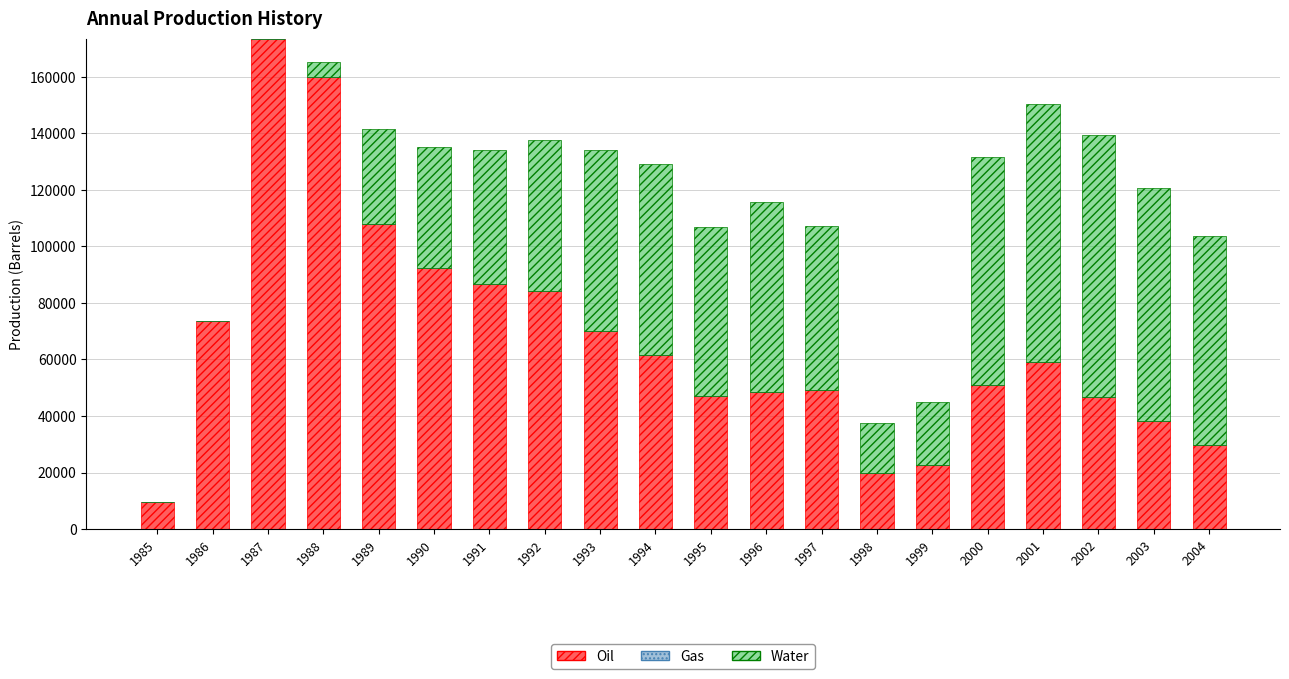

What is the sum of the Water values at 2000 and 2002?

173111